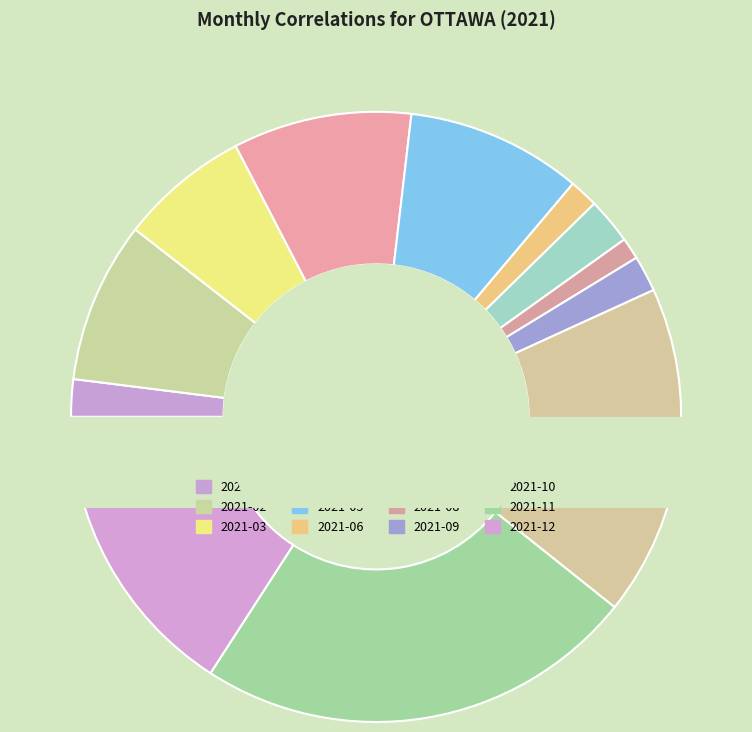

Is there a majority slice in this chart?

No